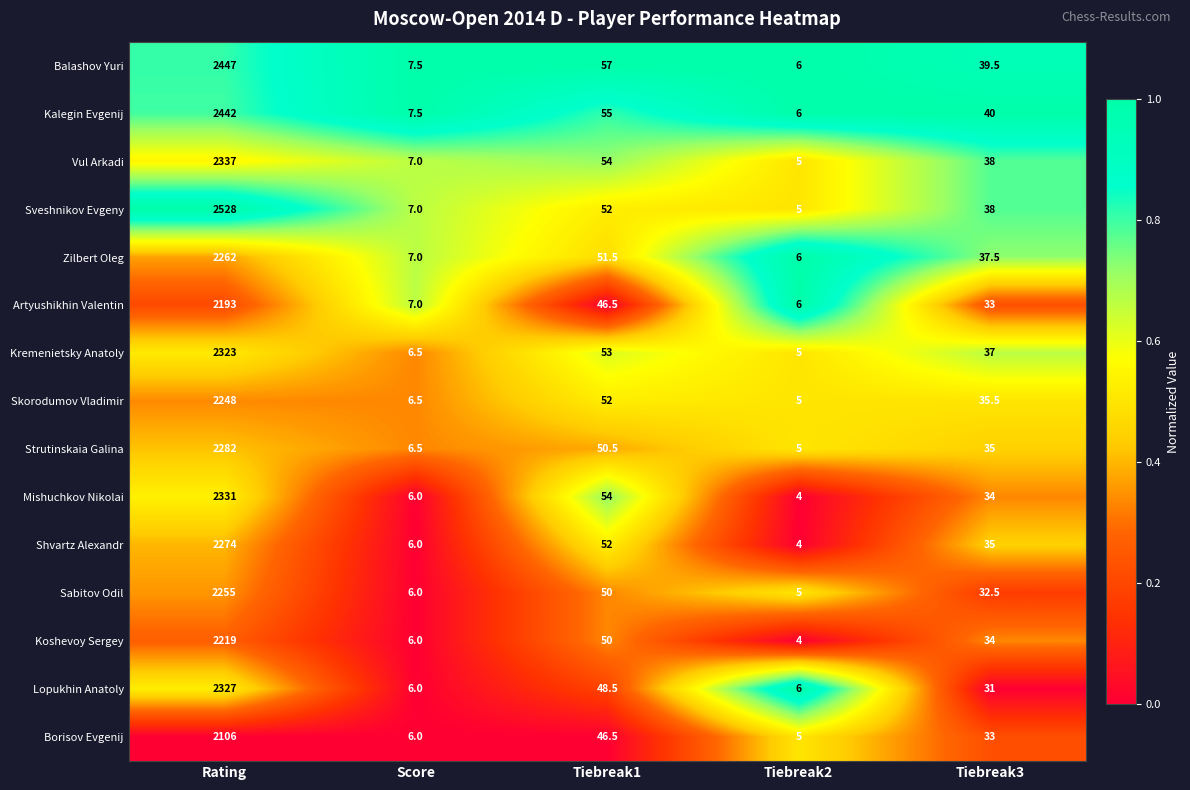

What is the difference between the Zilbert Oleg values at Tiebreak1 and Tiebreak2?

45.5